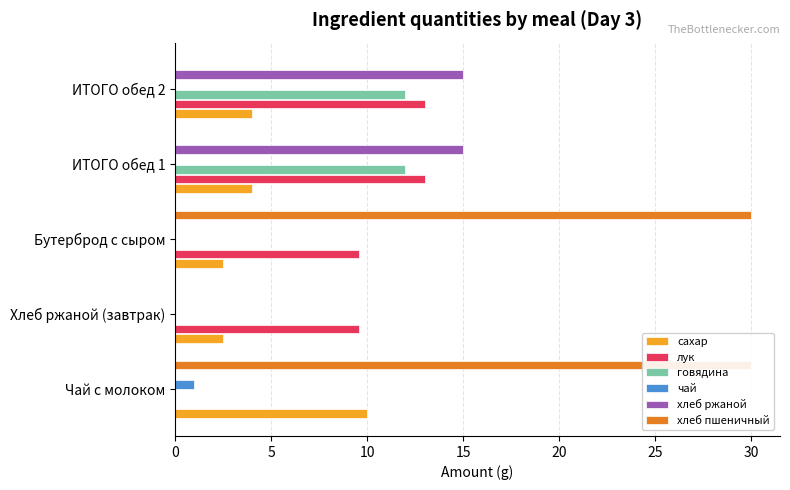

How many values in the лук series are below 9?

1